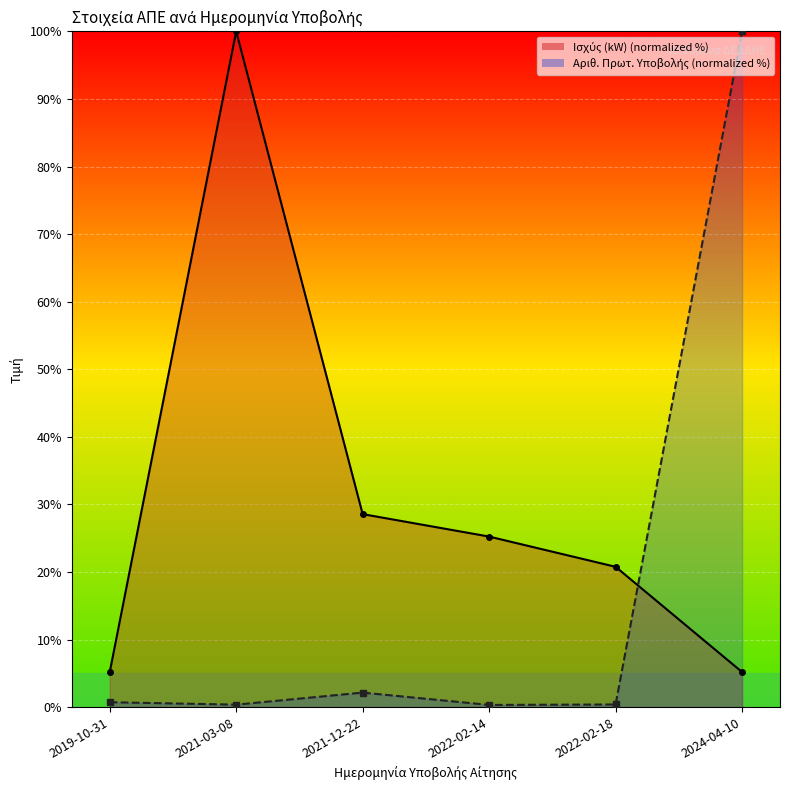

Is it true that Ισχύς (kW) equals 5.2 at 2019-10-31?

True